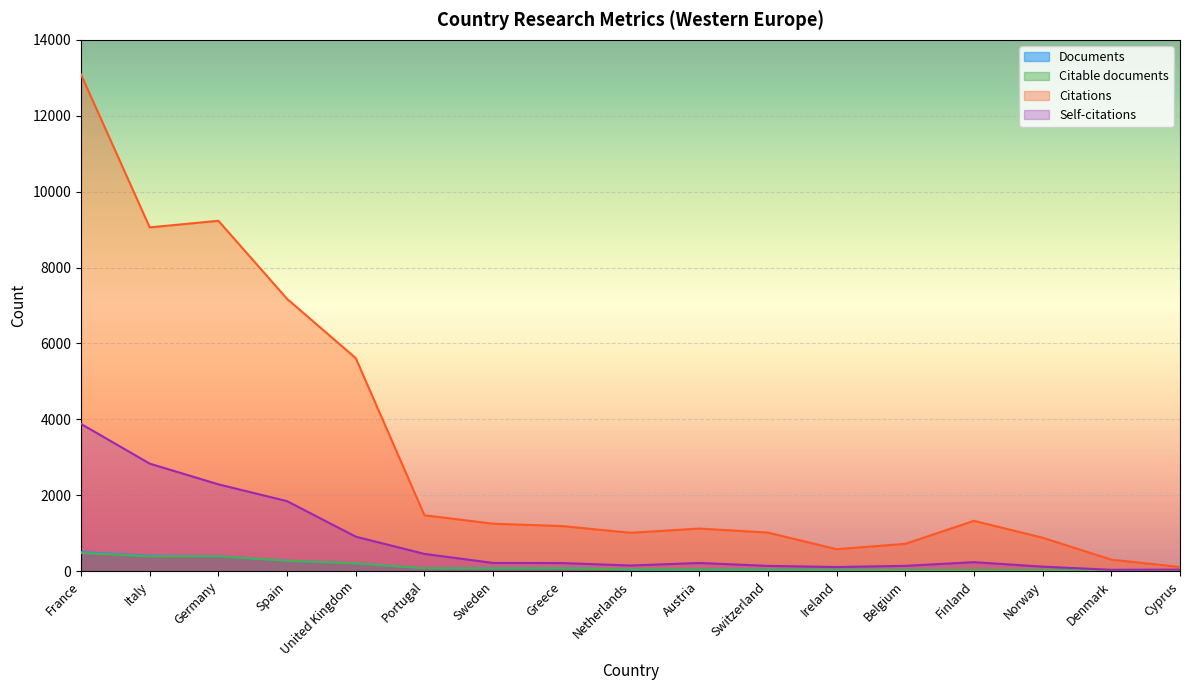

Which series has the largest total across all categories?

Citations